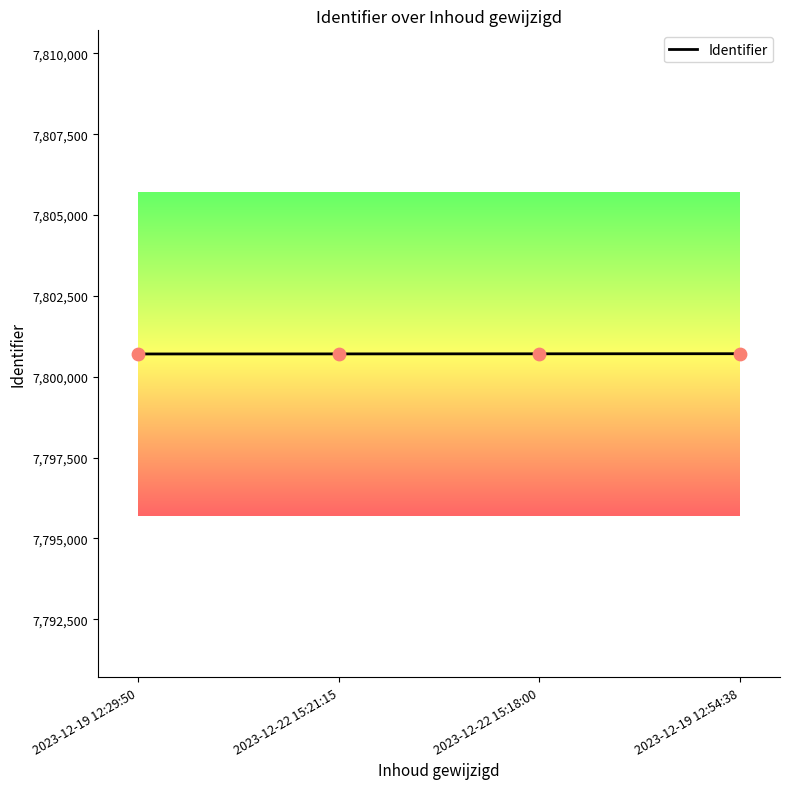

Approximately how many times larger is the value at 2023-12-22 15:21:15 compared to 2023-12-22 15:18:00?

1.0